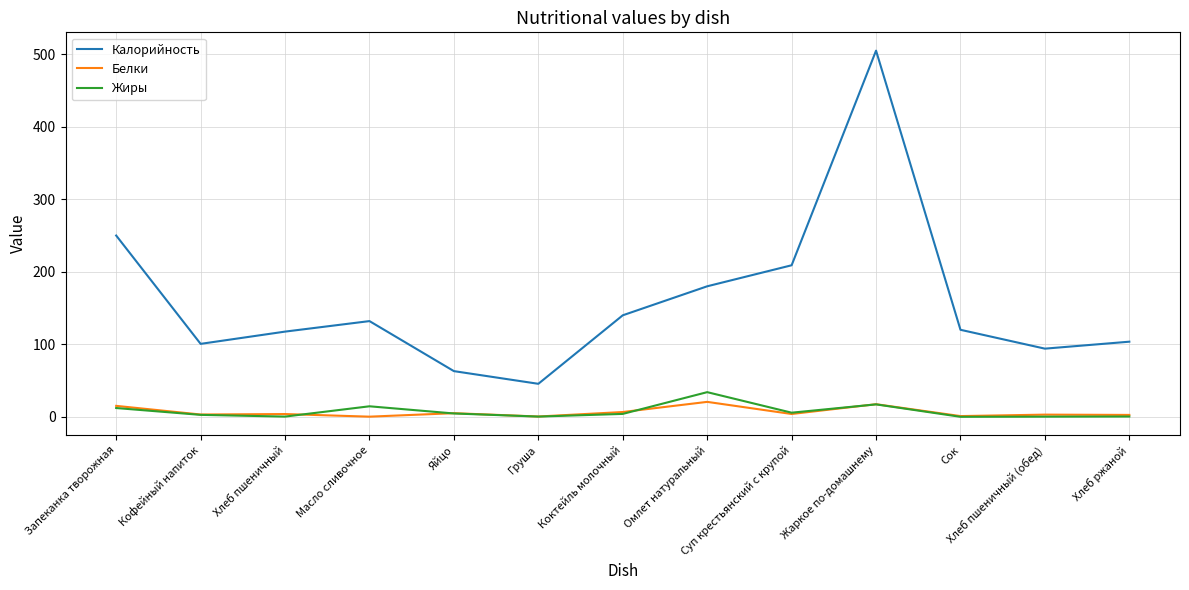

What is the total value across all series at Груша?

46.2